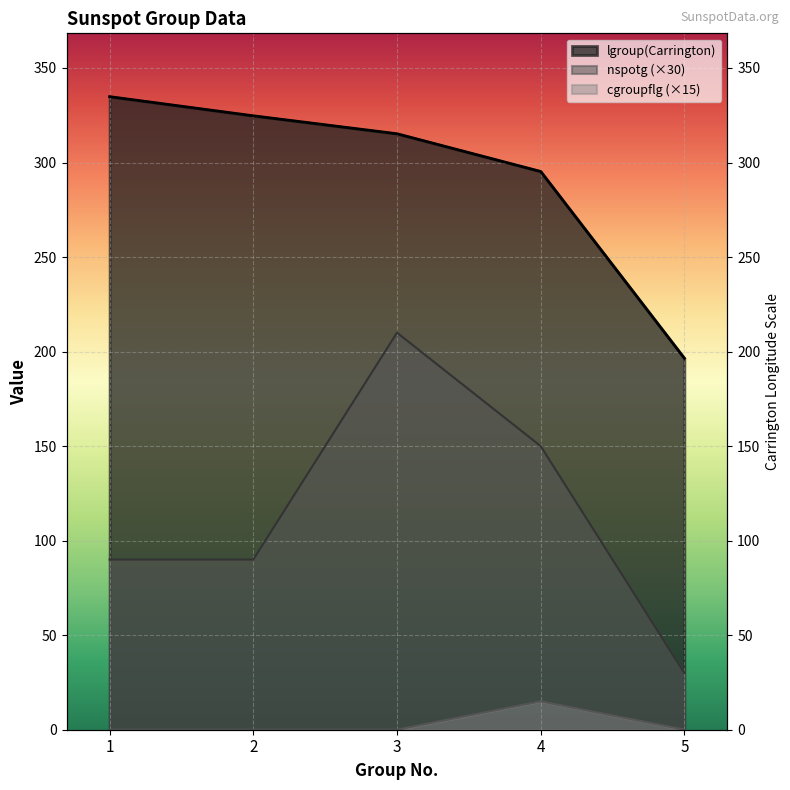

How many values in the nspotg series exceed 90?

2